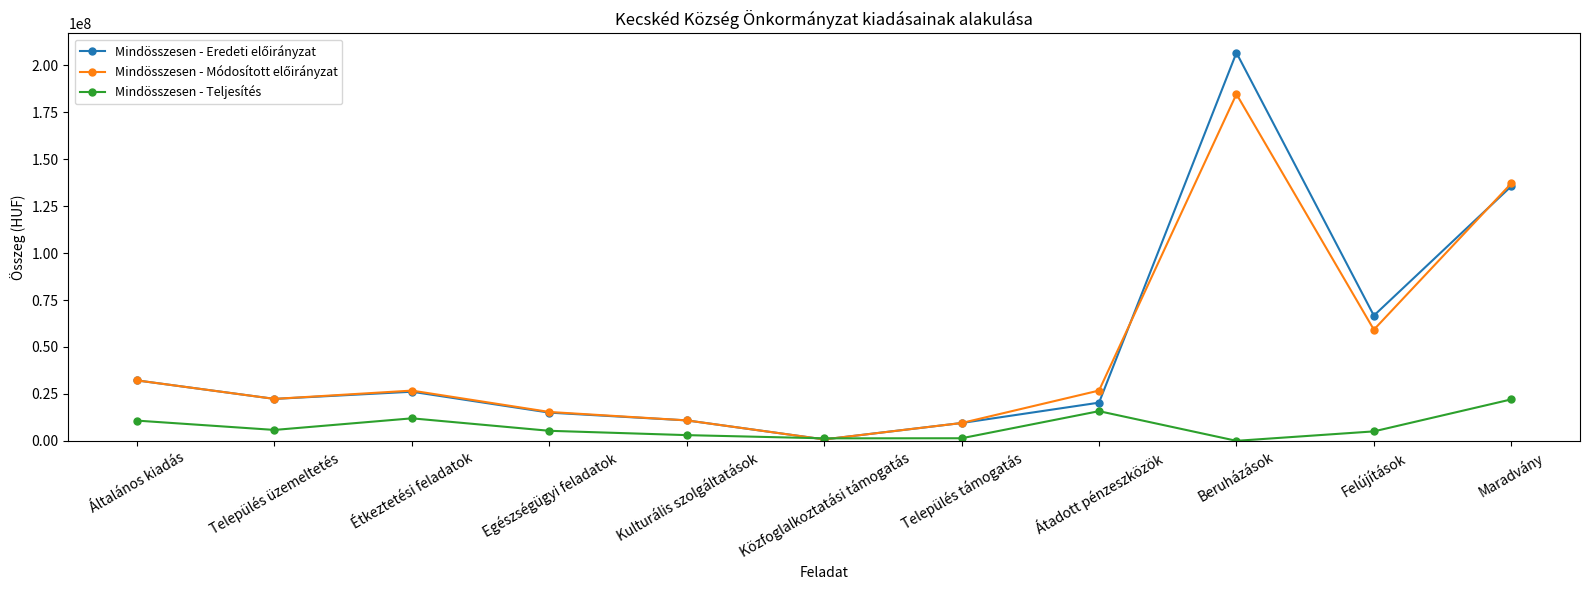

Count the number of data series in this chart.

3